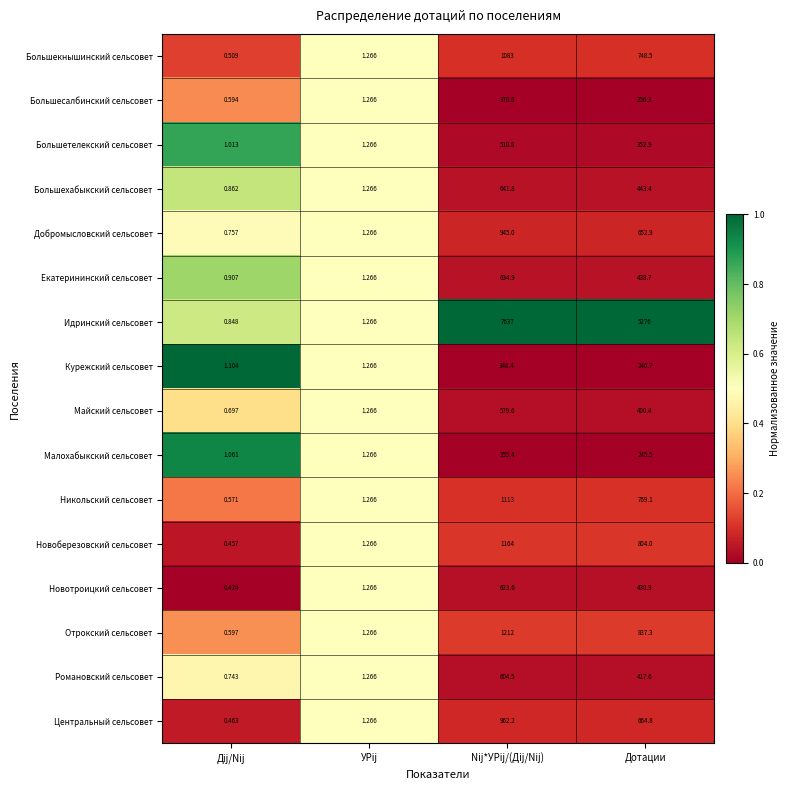

What is the total value across all series at Дij/Nij?

11.6